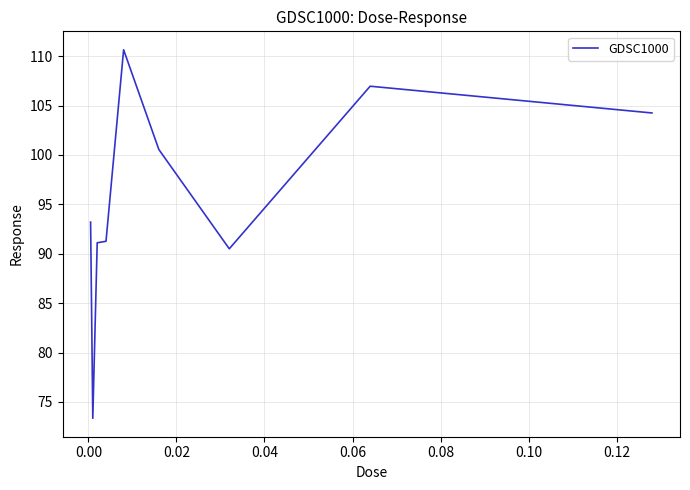

What is the difference between the maximum and minimum values?

37.3